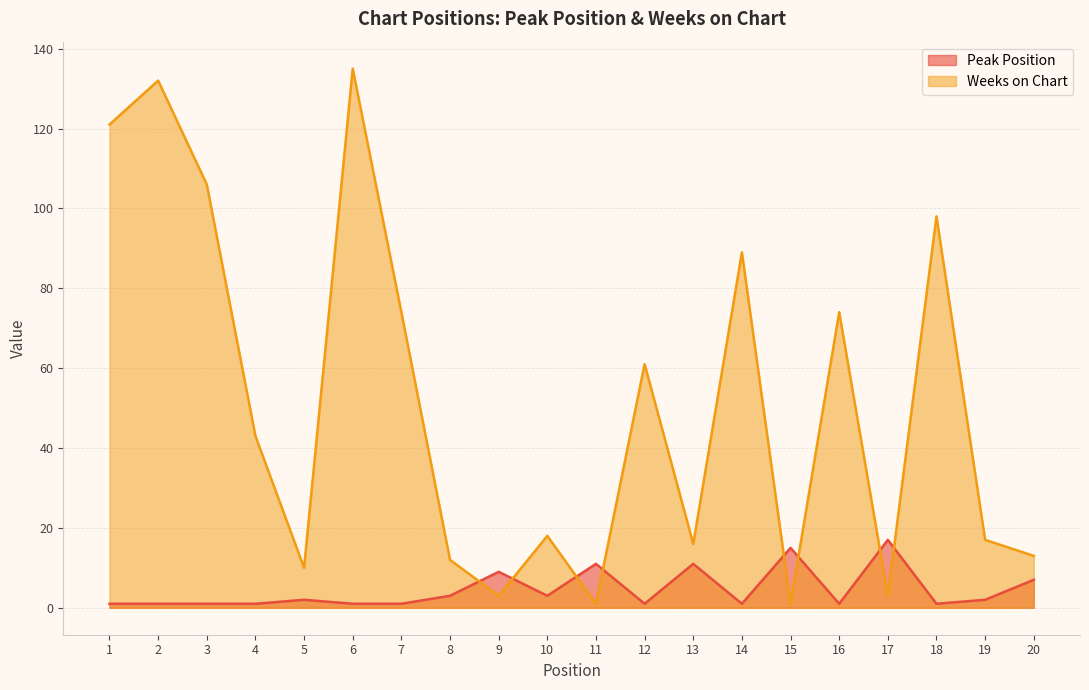

How many interior local valleys does the Weeks on Chart series have?

6